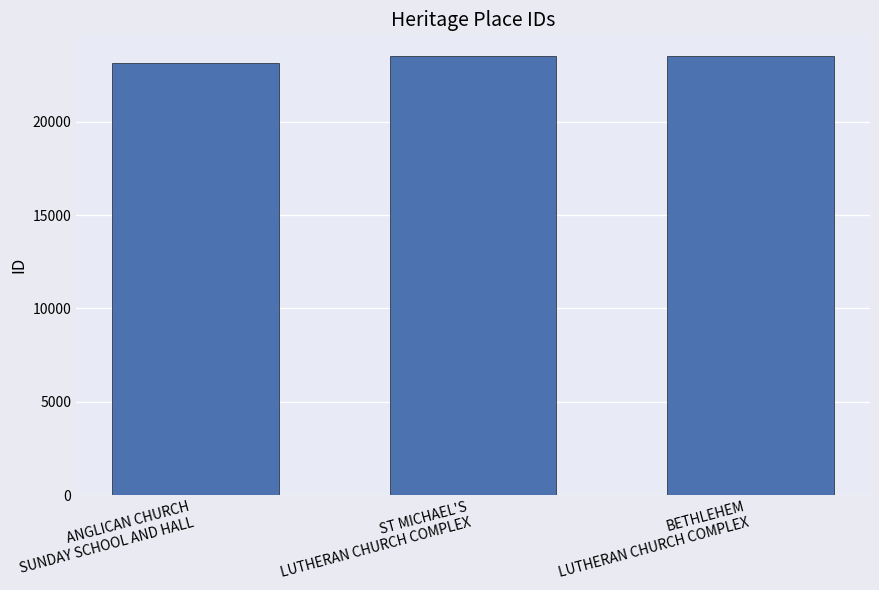

How many series are shown in this chart?

1